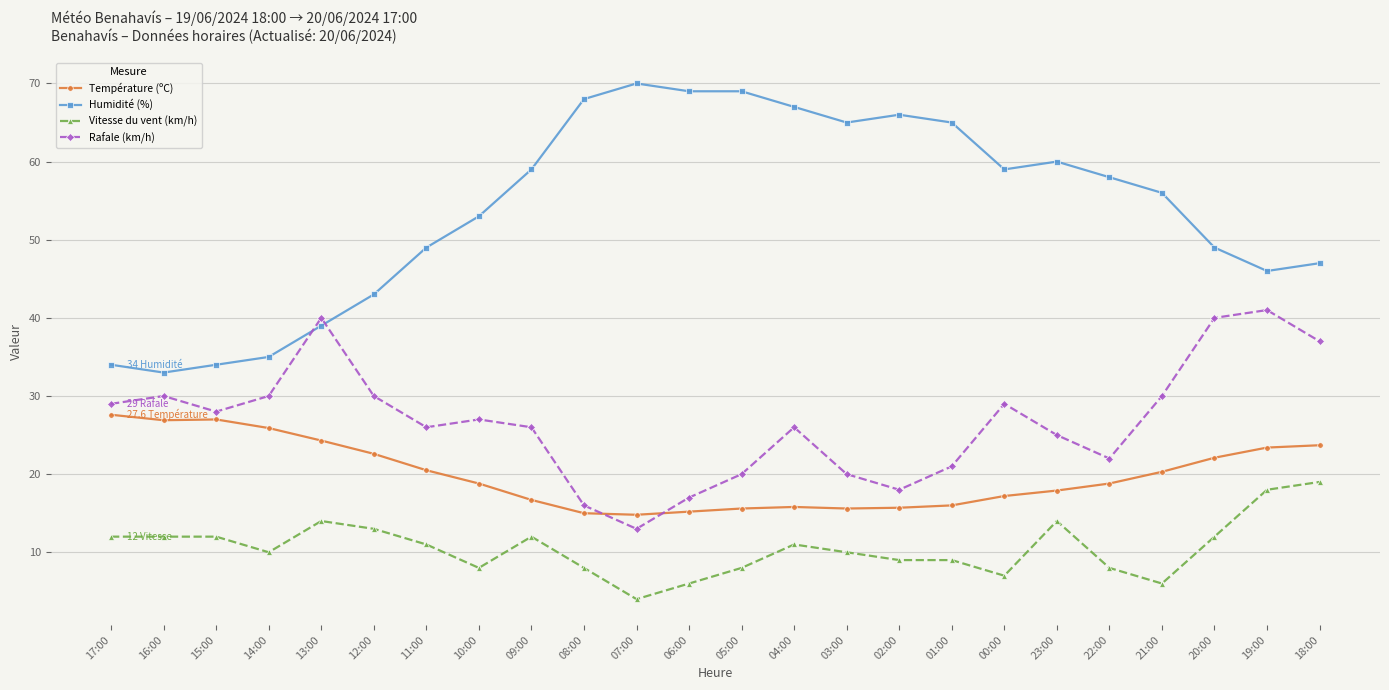

True or false: Vitesse du vent (km/h) and Humidité (%) intersect in this chart.

False